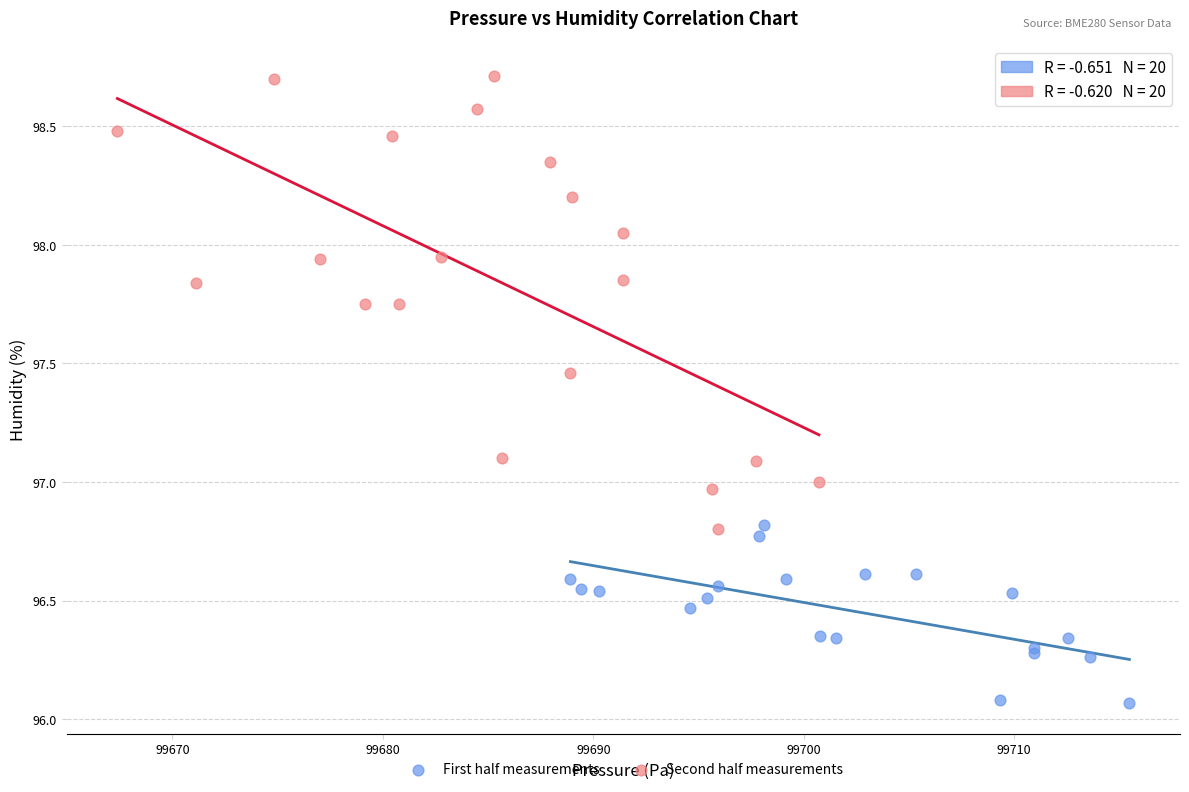

Which series contains the lowest Y value?

First half measurements